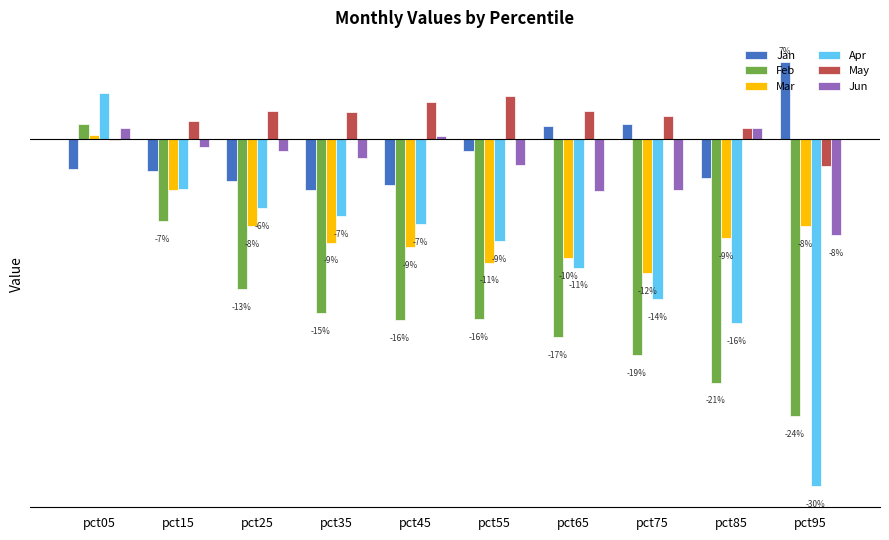

Reading left to right, list all the values displayed in this chart.

Jan: pct05=-0.0	pct15=-0.0	pct25=-0.0	pct35=-0.0	pct45=-0.0	pct55=-0.0	pct65=0.0	pct75=0.0	pct85=-0.0	pct95=0.1
Feb: pct05=0.0	pct15=-0.1	pct25=-0.1	pct35=-0.2	pct45=-0.2	pct55=-0.2	pct65=-0.2	pct75=-0.2	pct85=-0.2	pct95=-0.2
Mar: pct05=0.0	pct15=-0.0	pct25=-0.1	pct35=-0.1	pct45=-0.1	pct55=-0.1	pct65=-0.1	pct75=-0.1	pct85=-0.1	pct95=-0.1
Apr: pct05=0.0	pct15=-0.0	pct25=-0.1	pct35=-0.1	pct45=-0.1	pct55=-0.1	pct65=-0.1	pct75=-0.1	pct85=-0.2	pct95=-0.3
May: pct05=-0.0	pct15=0.0	pct25=0.0	pct35=0.0	pct45=0.0	pct55=0.0	pct65=0.0	pct75=0.0	pct85=0.0	pct95=-0.0
Jun: pct05=0.0	pct15=-0.0	pct25=-0.0	pct35=-0.0	pct45=0.0	pct55=-0.0	pct65=-0.0	pct75=-0.0	pct85=0.0	pct95=-0.1